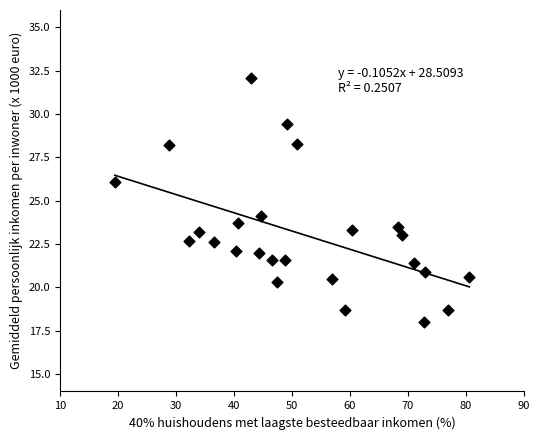

What is the range of X values (max minus min)?

61.2